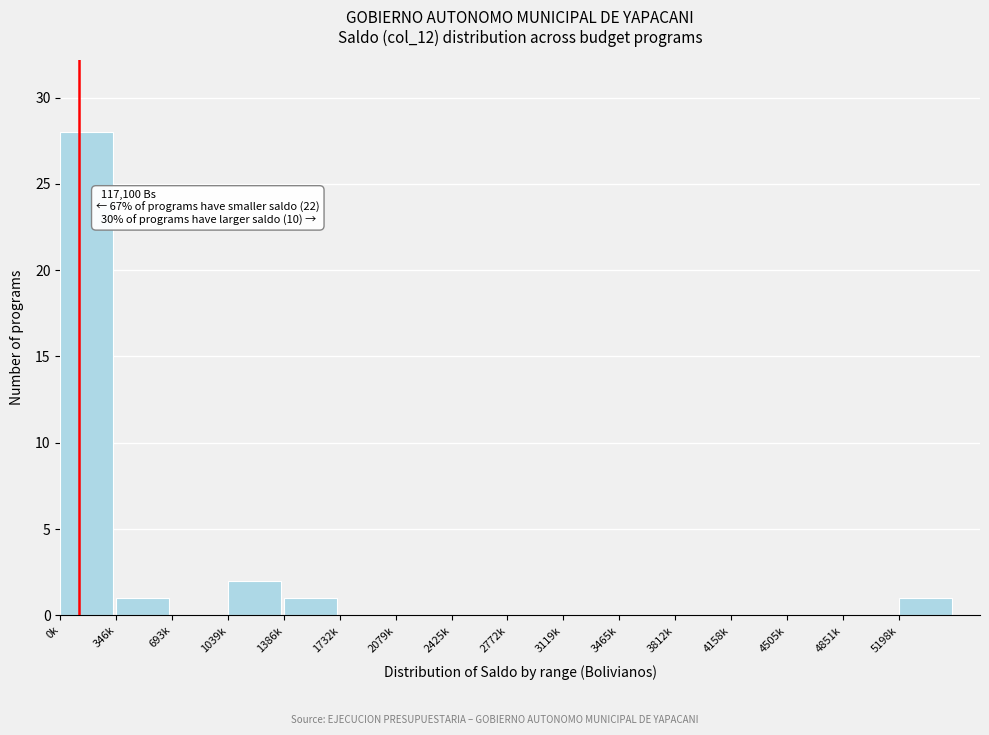

Reading left to right, transcribe all the data shown in this chart.

0k=28	346k=1	693k=0	1039k=2	1386k=1	1732k=0	2079k=0	2425k=0	2772k=0	3119k=0	3465k=0	3812k=0	4158k=0	4505k=0	4851k=0	5198k=1